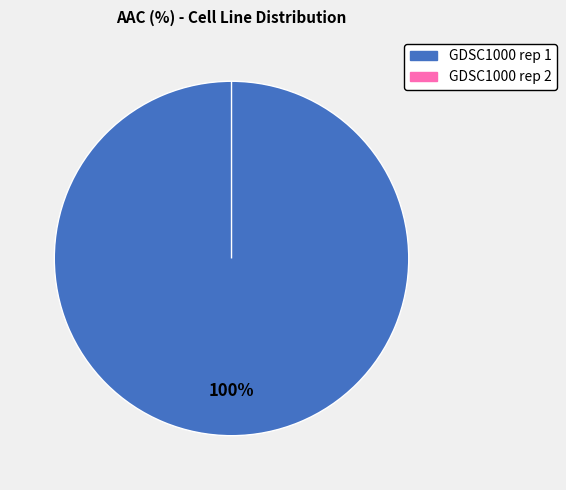

To the nearest percent, what is the combined percentage of GDSC1000 rep 1 and GDSC1000 rep 2?

100%